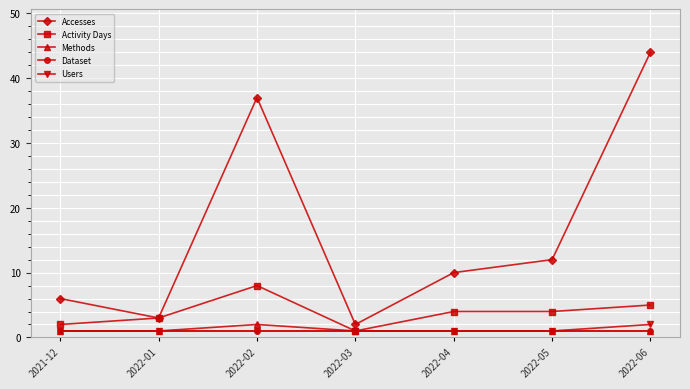

The Activity Days series shows 4 at 2022-05. True or false?

True